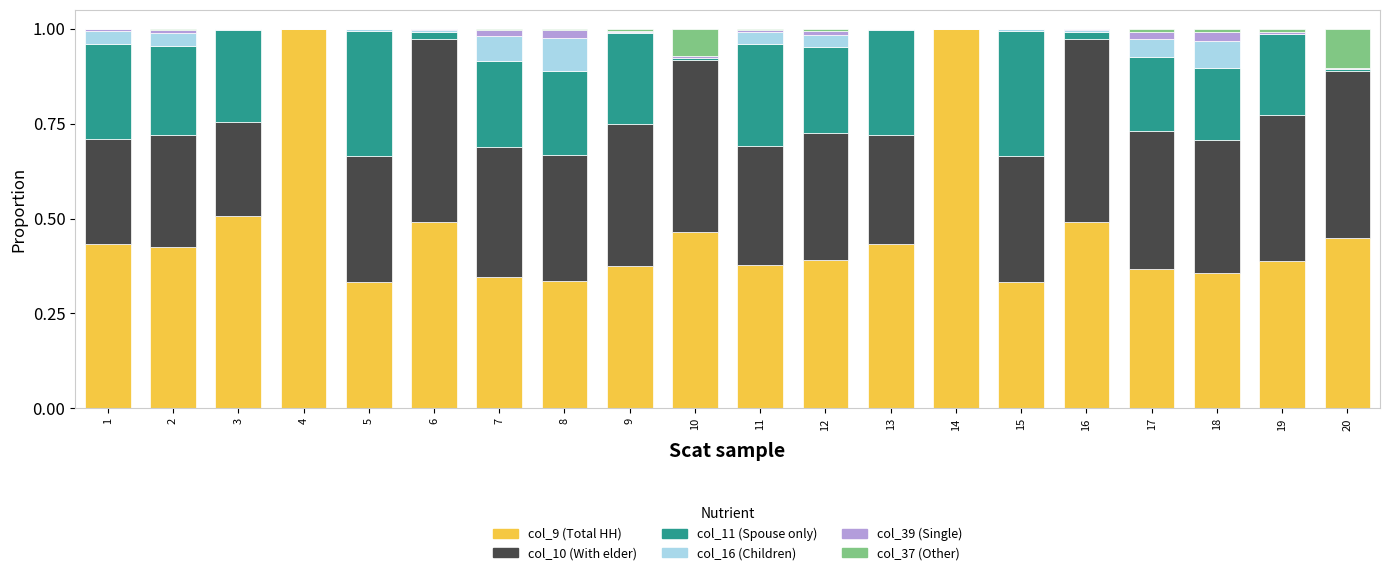

The value of col_9 (Total HH) at 16 is 0.5. True or false?

True